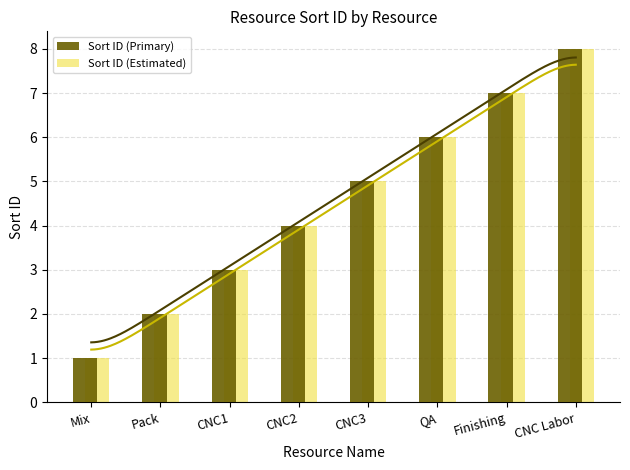

Reading left to right, extract all data points from this chart.

Sort ID (Primary): 1	2	3	4	5	6	7	8
Sort ID (Estimated): 1	2	3	4	5	6	7	8